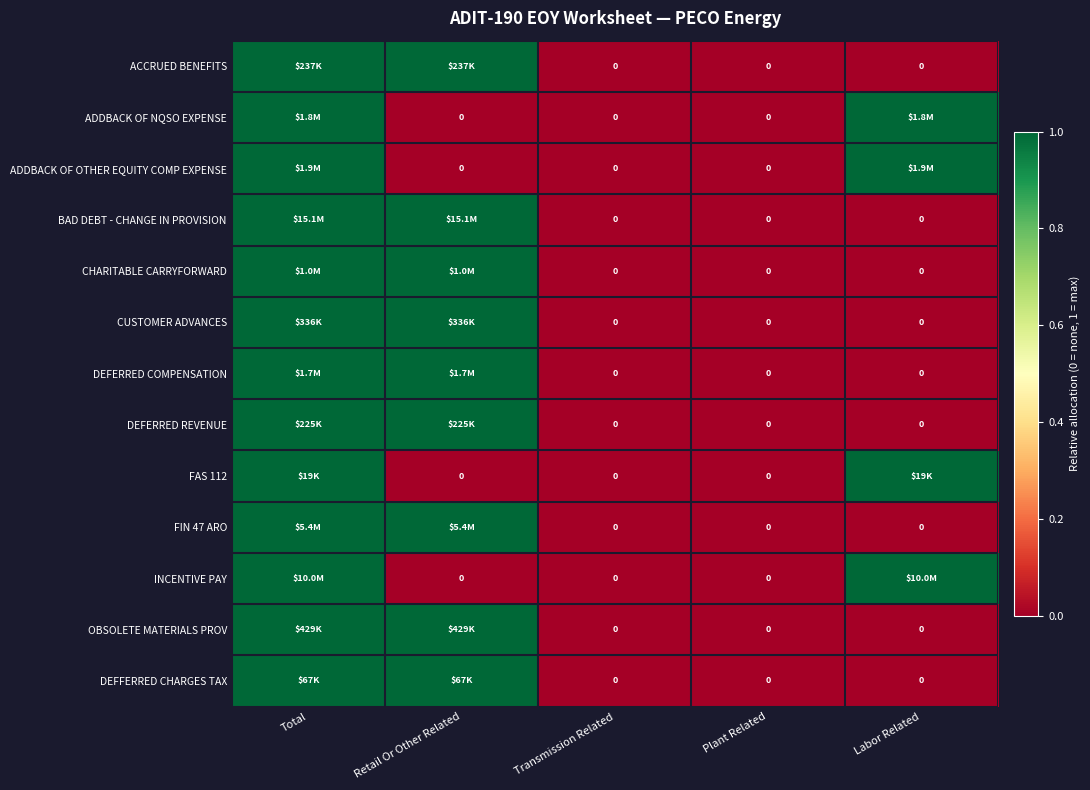

Rank the categories by ACCRUED BENEFITS value from lowest to highest.

Transmission Related, Plant Related, Labor Related, Total, Retail Or Other Related